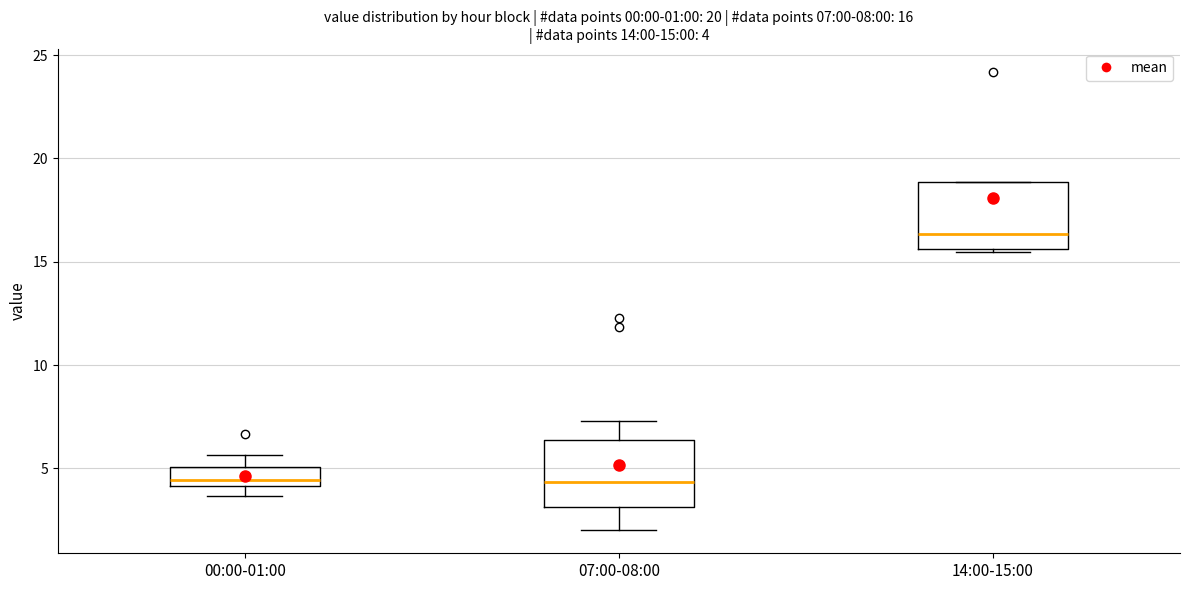

Which box's median line is the highest?

14:00-15:00